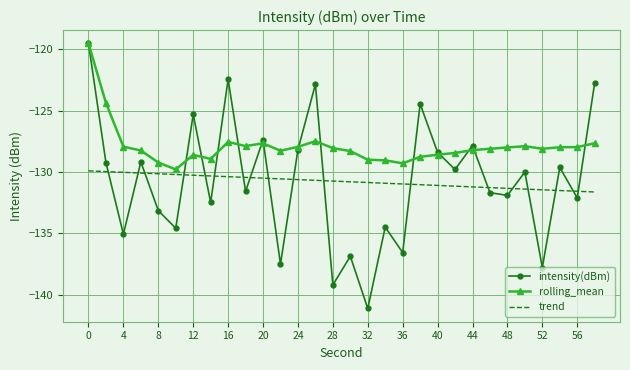

At how many categories does at least one series exceed -131?

30